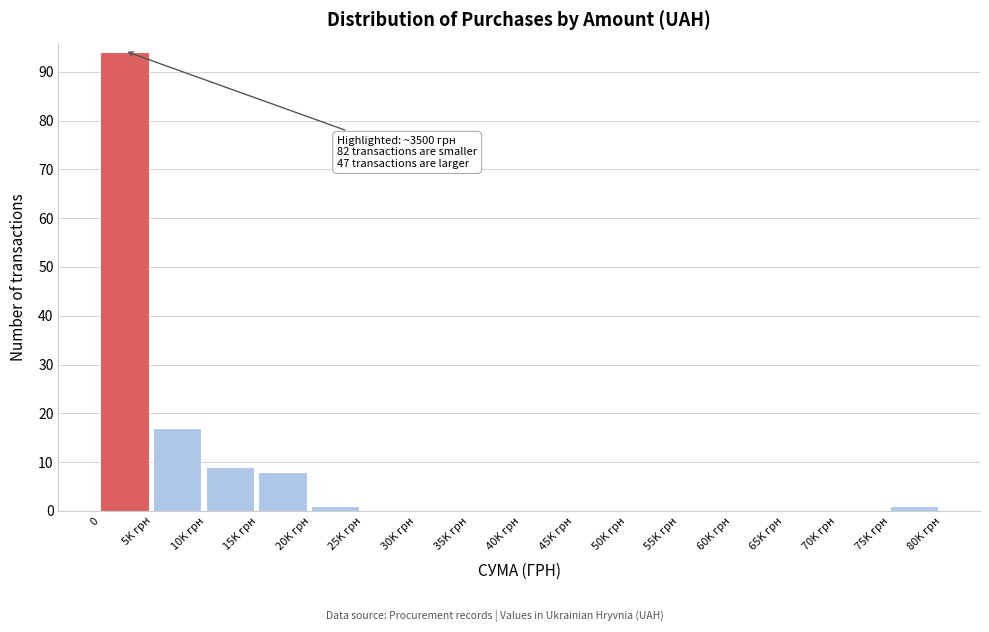

Reading left to right, transcribe all the data shown in this chart.

0=94	5K грн=17	10K грн=9	15K грн=8	20K грн=1	25K грн=0	30K грн=0	35K грн=0	40K грн=0	45K грн=0	50K грн=0	55K грн=0	60K грн=0	65K грн=0	70K грн=0	75K грн=1